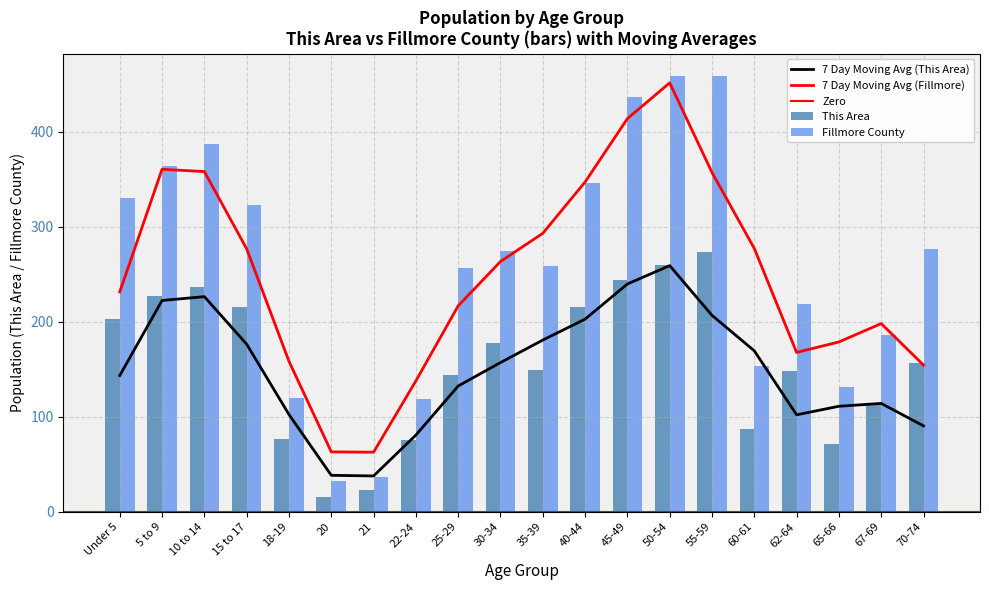

What position from the right is 25-29?

12